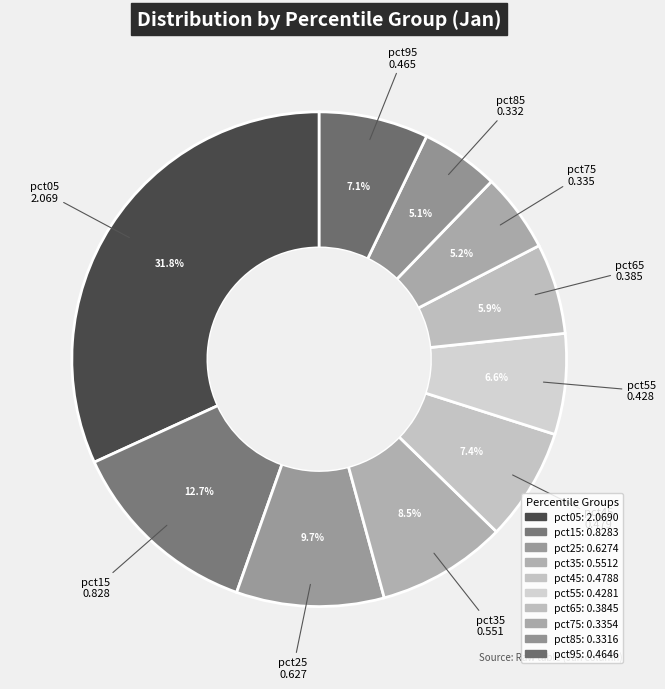

Which category has the smallest portion of the pie?

pct85